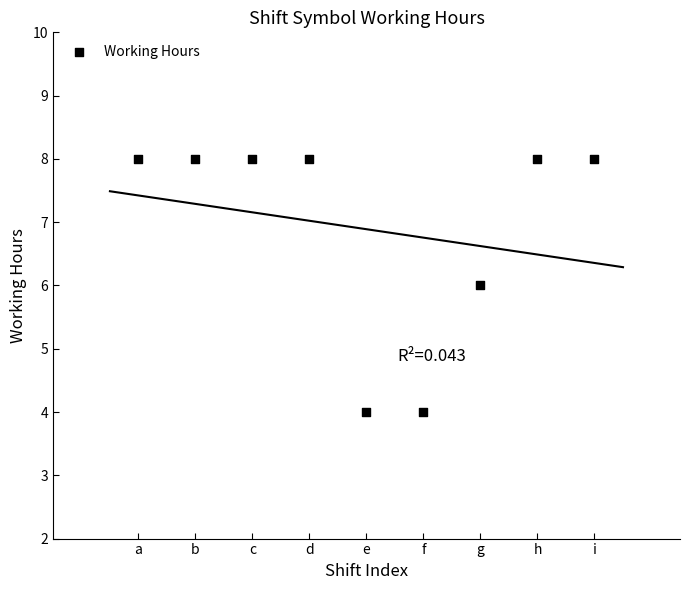

What is the average X value?

5.0